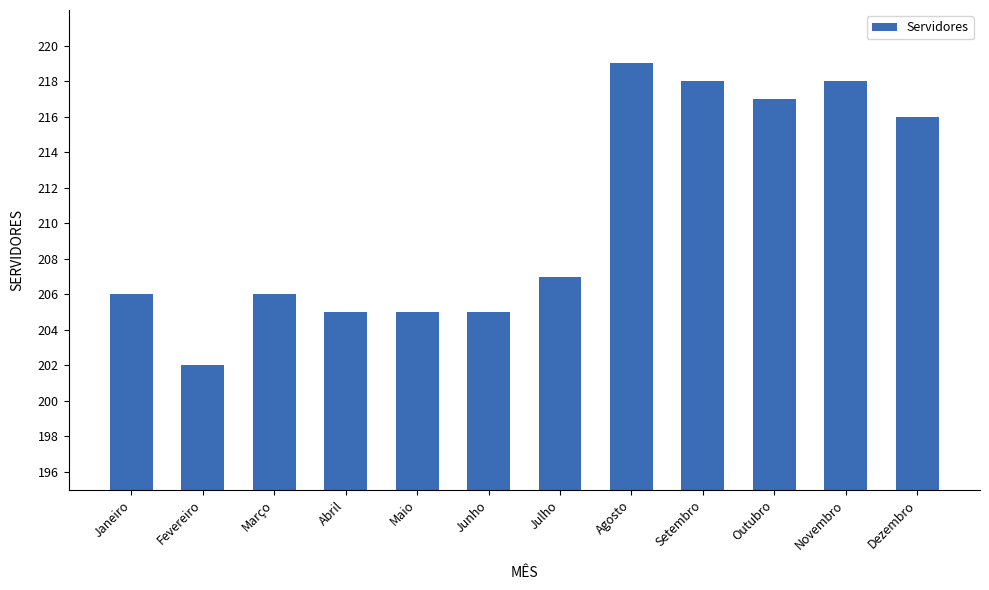

What is the difference between the second highest and second lowest values?

13